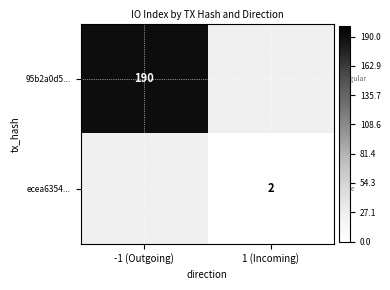

Is the value of ecea6354... at 1 (Incoming) greater than the value of 95b2a0d5... at -1 (Outgoing)?

No